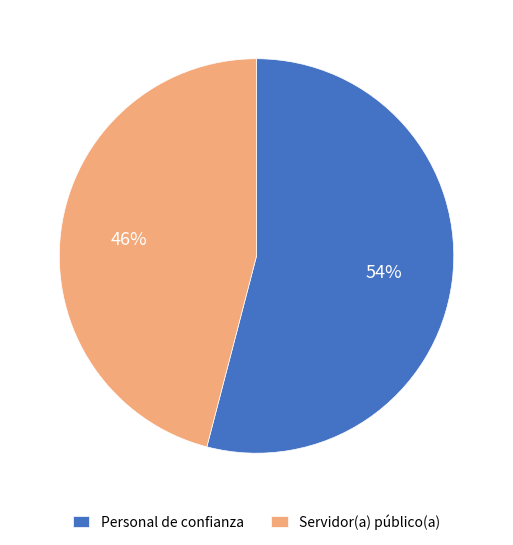

Is Personal de confianza the majority of the pie?

Yes